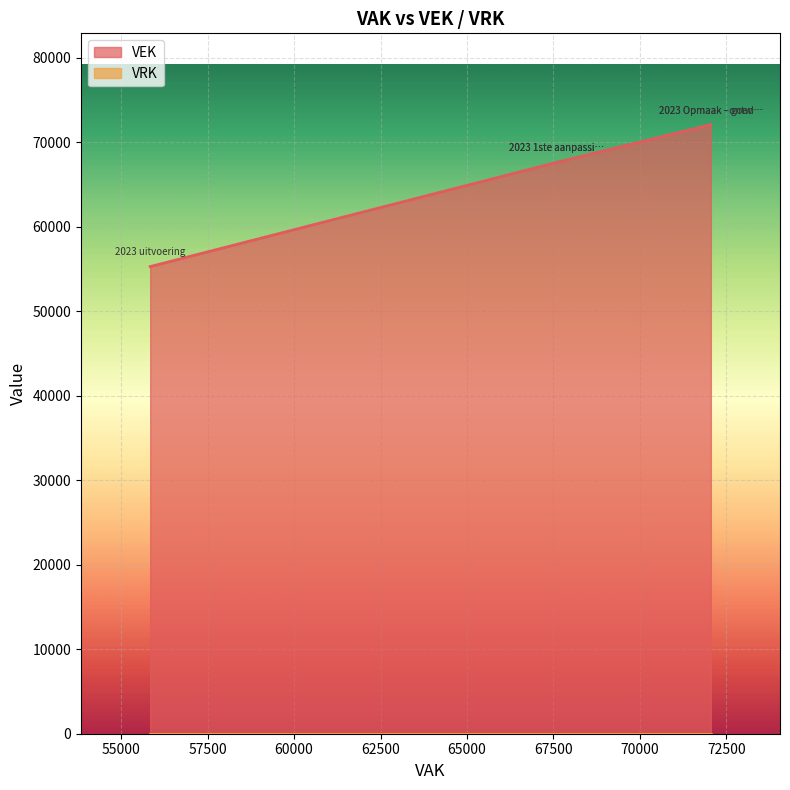

At which label does the data first exceed 67596?

2023 Opmaak – goedgekeurd